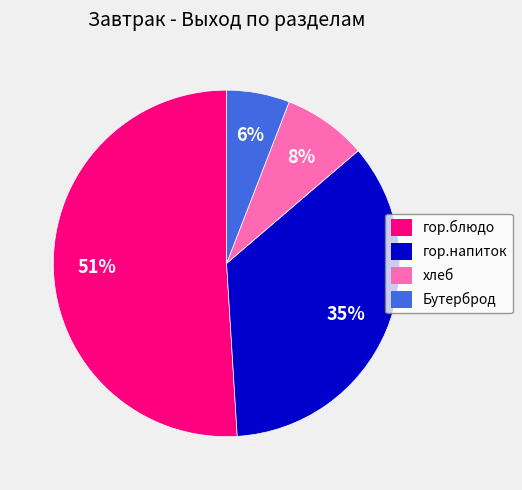

Between гор.блюдо and гор.напиток, which is larger?

гор.блюдо